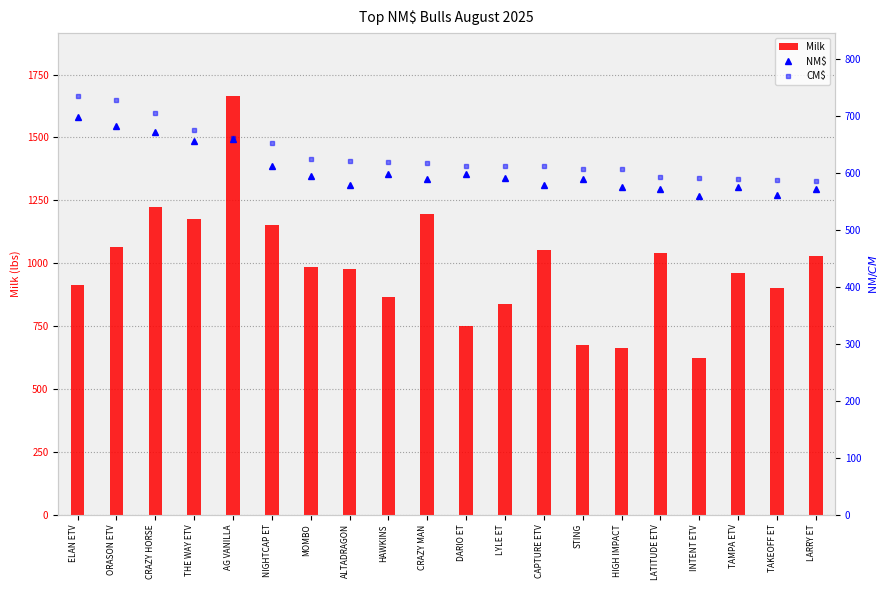

How many groups of bars are there?

20